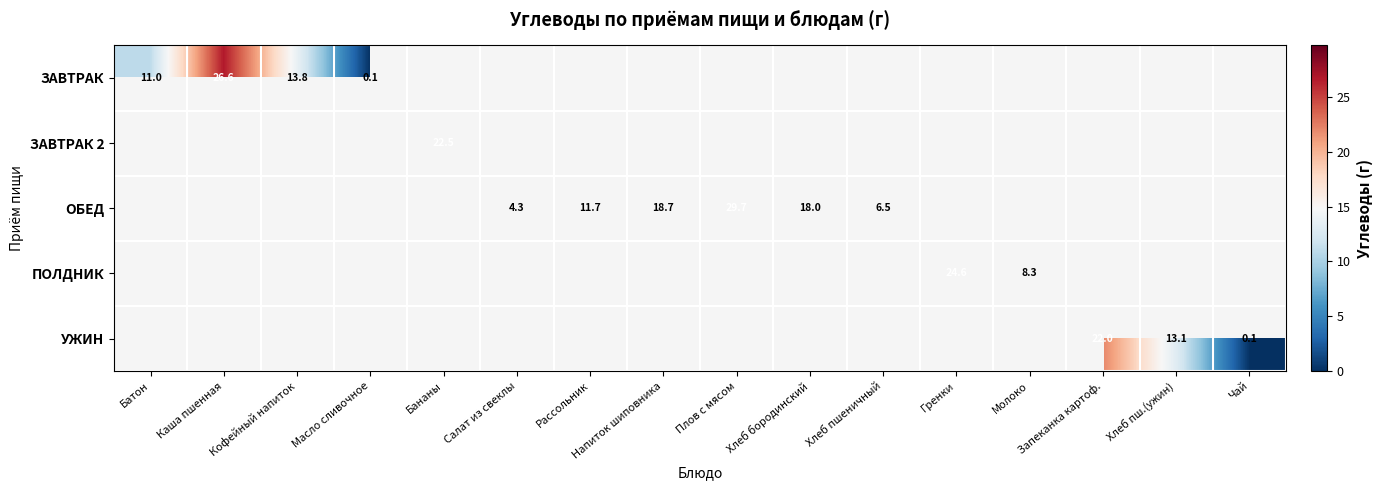

At which category does the chart reach its minimum across all series?

Масло сливочное